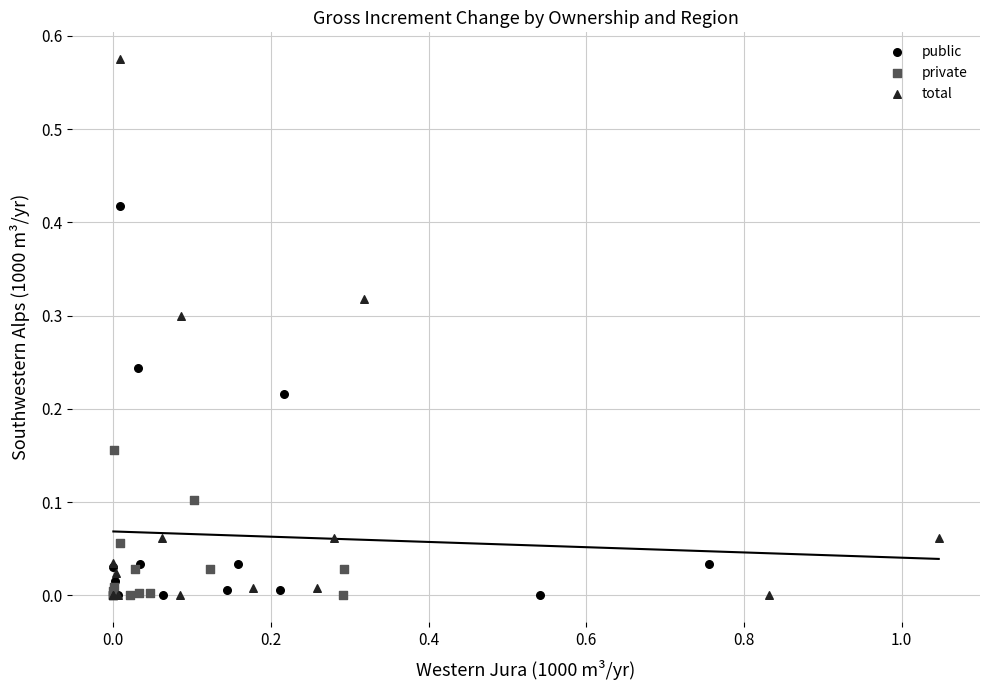

Which series has the widest spread of Y values?

total